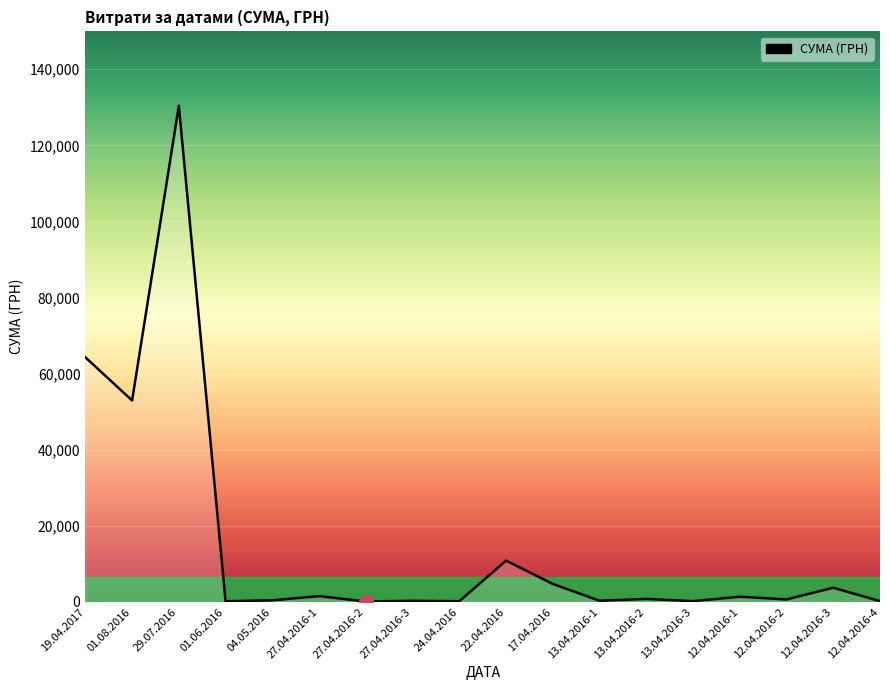

What is the ratio of the value at 17.04.2016 to the value at 12.04.2016-3?

1.3